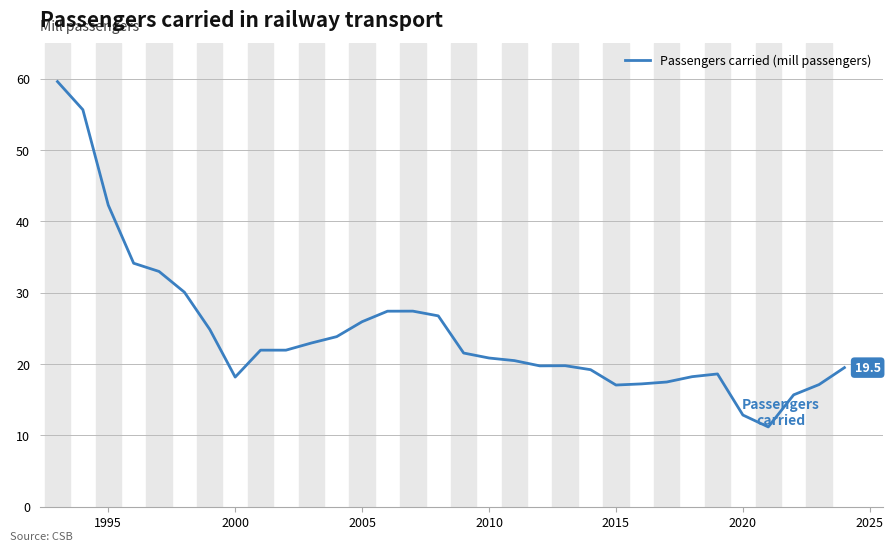

What is the maximum value shown in the chart?

59.6